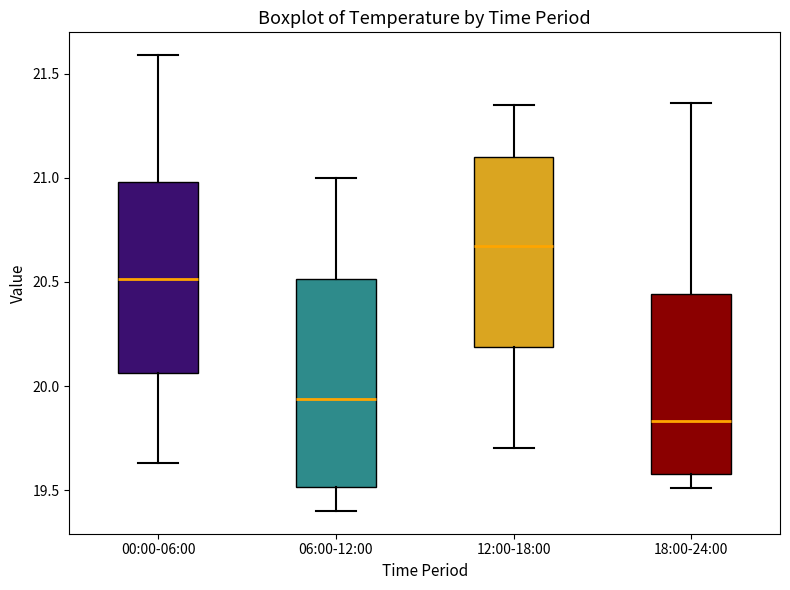

Which box's median line is the lowest?

18:00-24:00